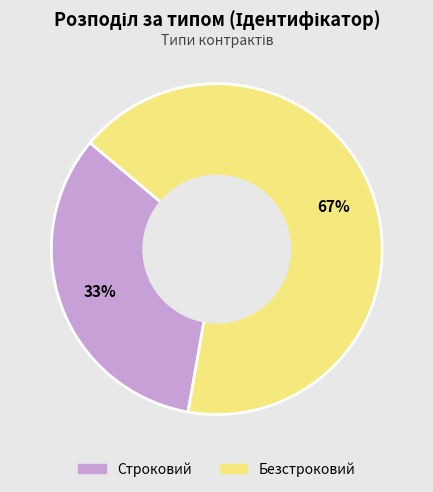

Combined, do Строковий and Безстроковий account for over 50%?

Yes